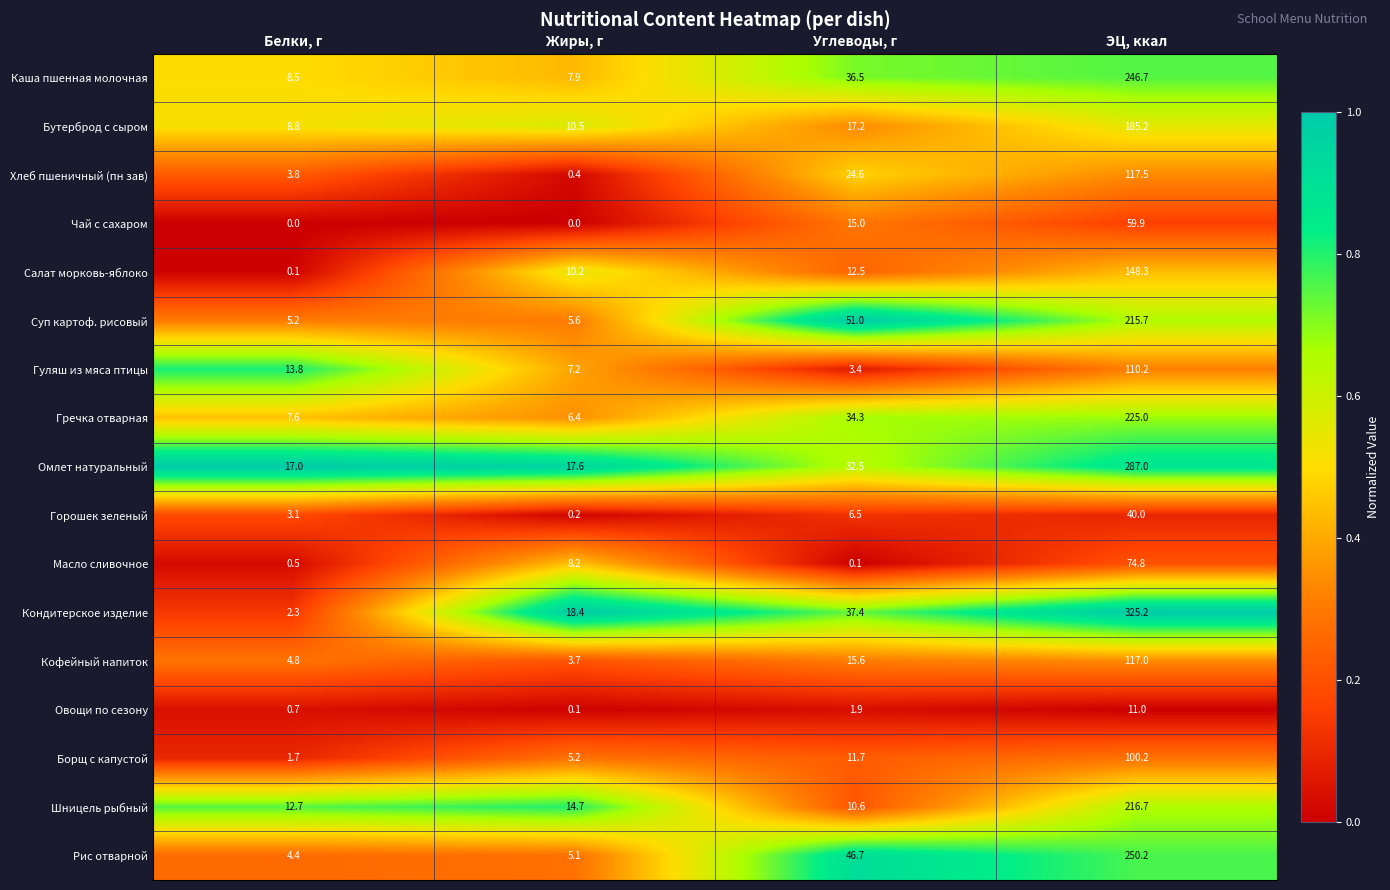

List the labels in order of Горошек зеленый value, smallest first.

Жиры, г, Белки, г, Углеводы, г, ЭЦ, ккал